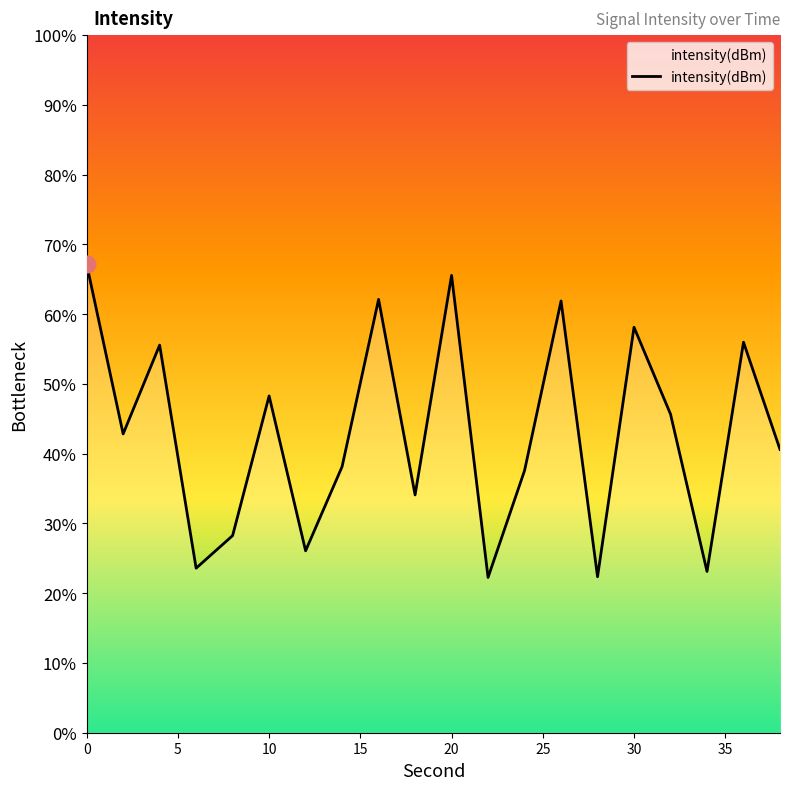

How many interior local peaks (higher than both neighbors) does the data have?

7